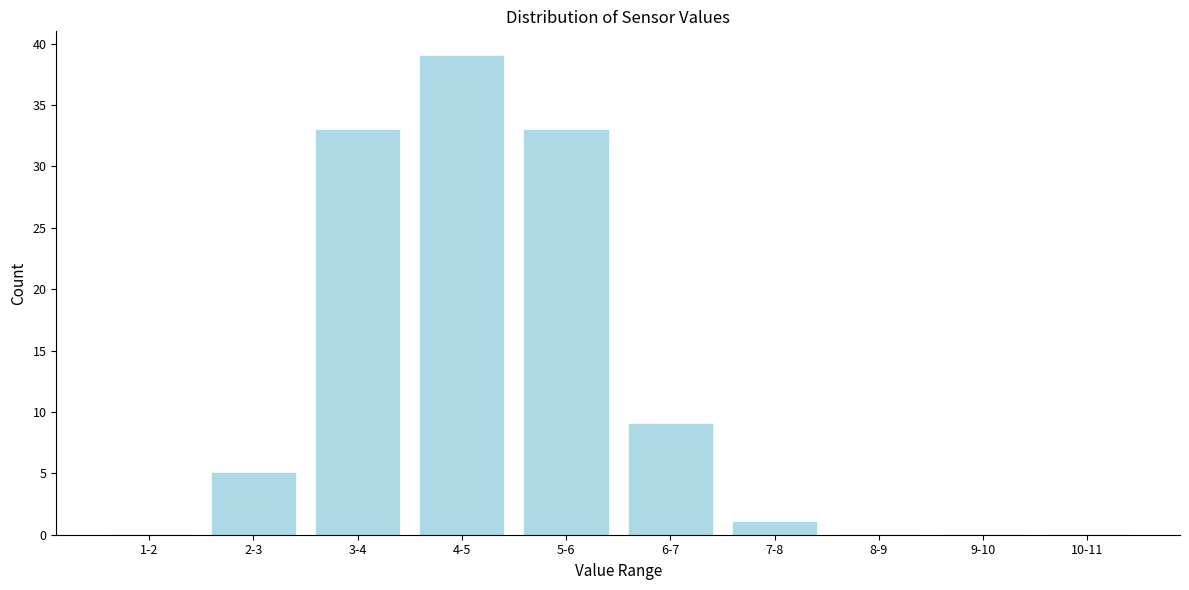

Reading left to right, what are all the values shown in this chart?

1-2=0	2-3=5	3-4=33	4-5=39	5-6=33	6-7=9	7-8=1	8-9=0	9-10=0	10-11=0